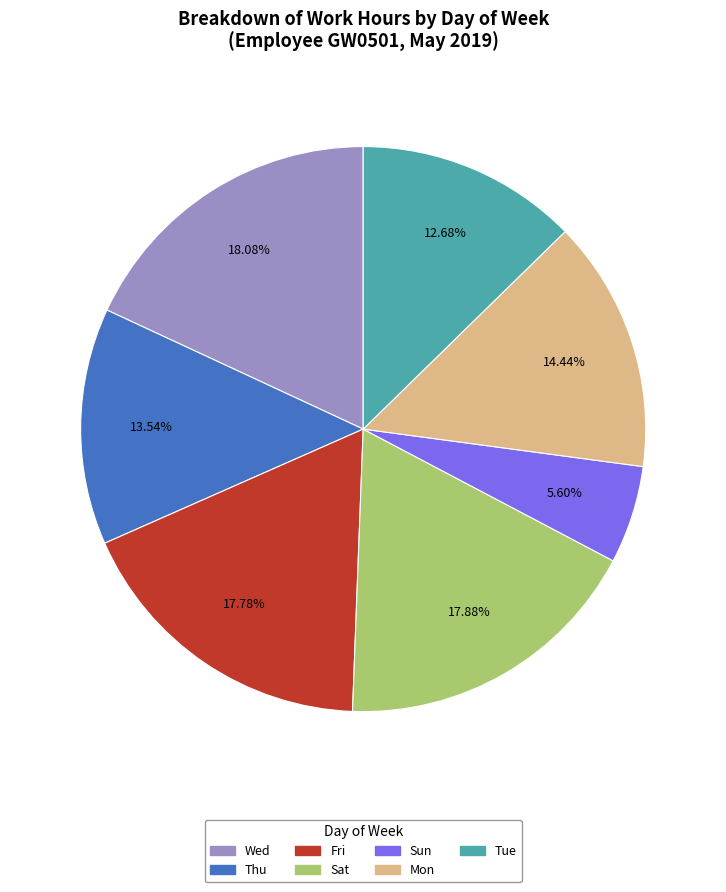

How many segments does this pie chart have?

7